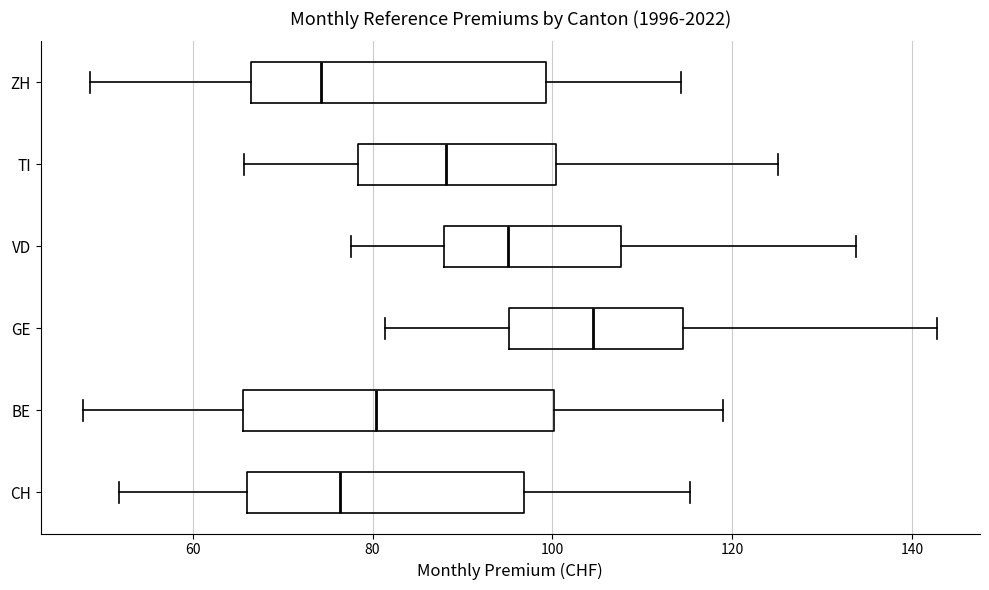

Where does the right whisker of the box for ZH end on the x-axis? The values are not printed on the chart, so give them approximately, as read against the axis.

114